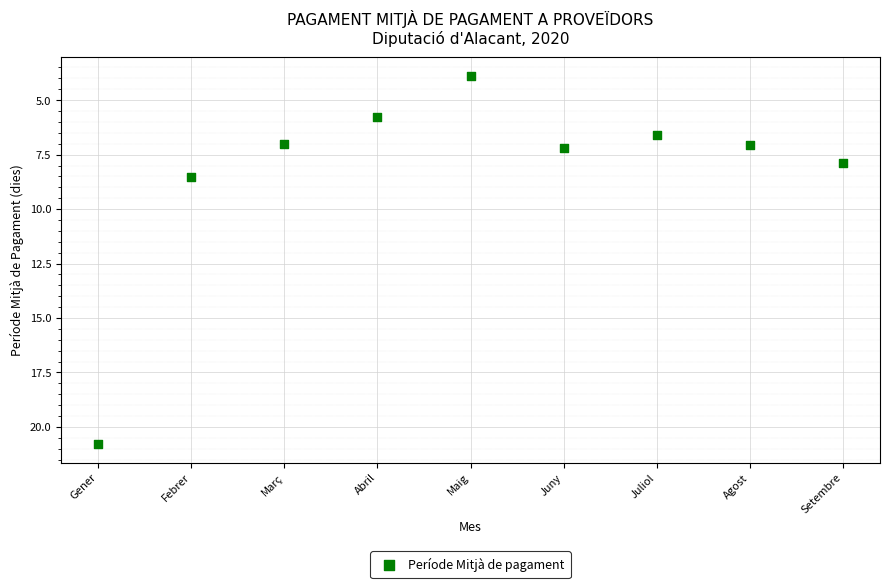

What is the range of X values (max minus min)?

8.0